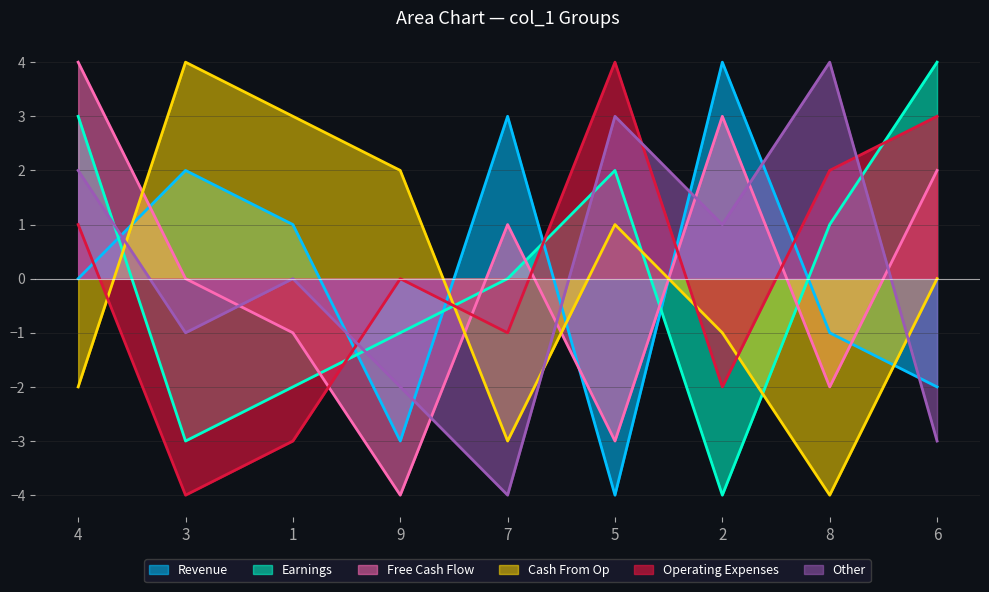

At which label is col_6 closest to 0?

1